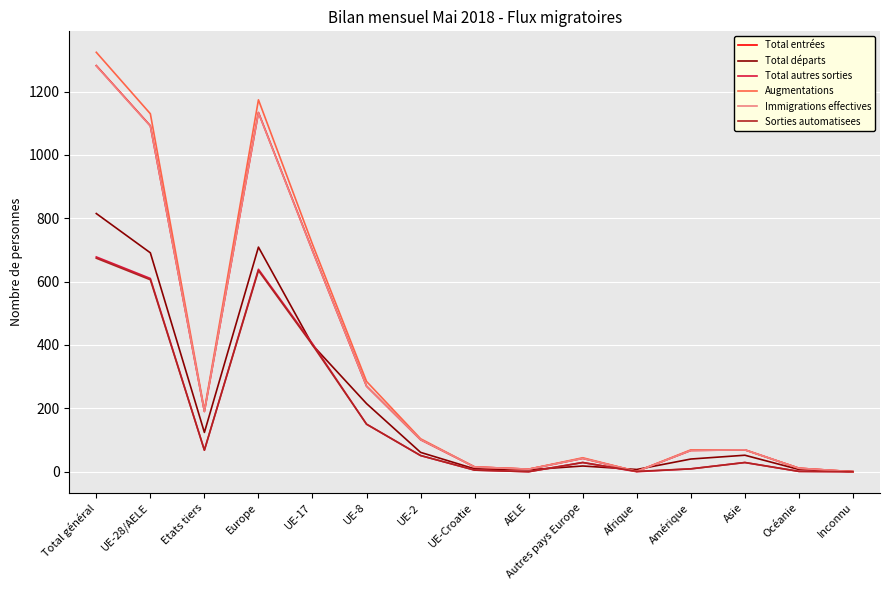

Where is Total départs nearest to the value 407?

UE-17